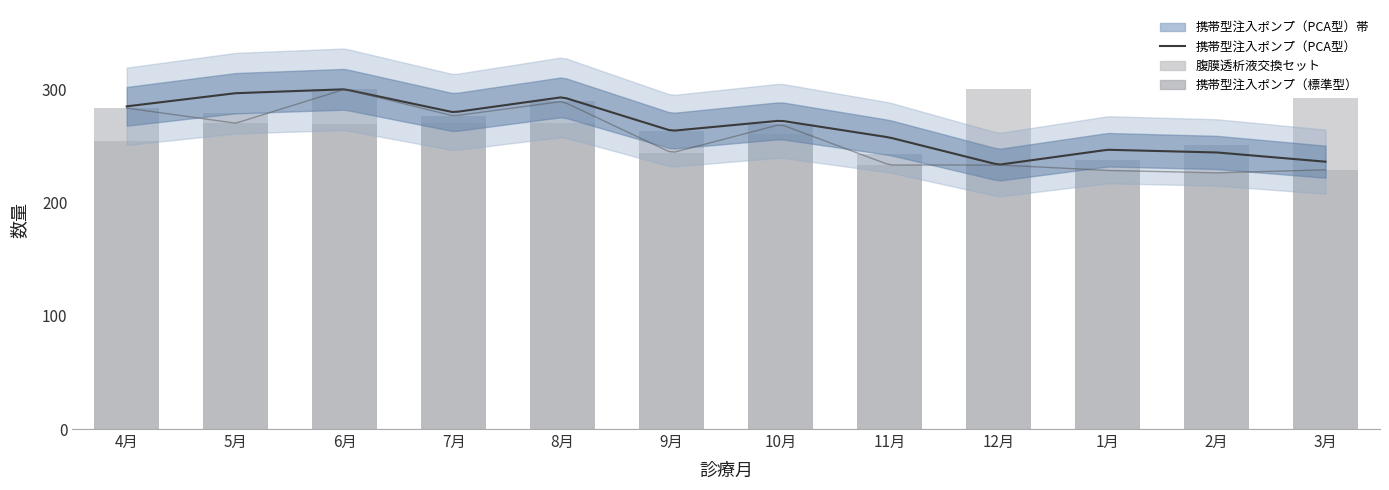

What is the spread (max minus min) of values at 8月?

19.4